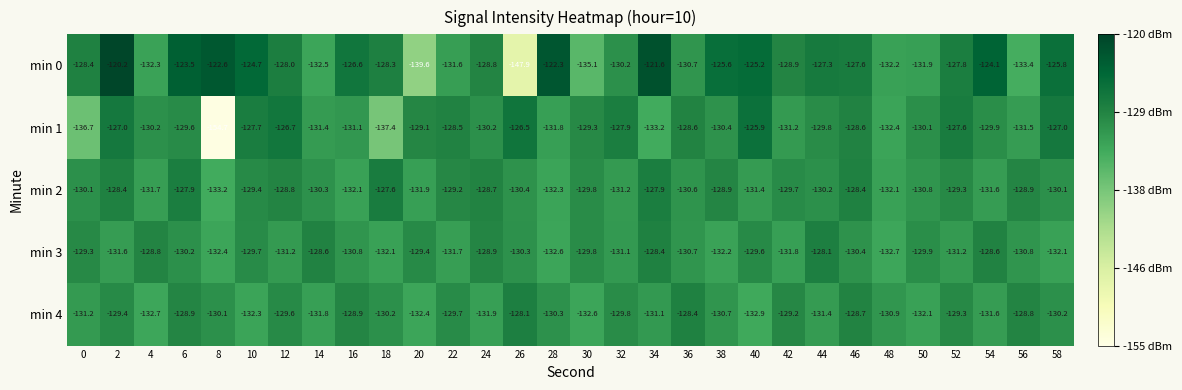

What is the total value across all series at 52?

-645.2